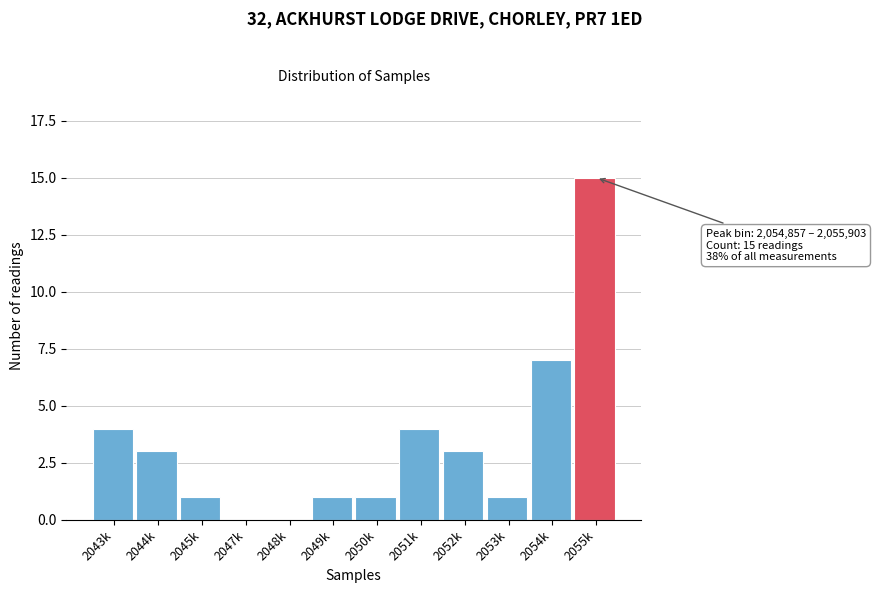

Reading left to right, list all the values displayed in this chart.

2043k=4	2044k=3	2045k=1	2047k=0	2048k=0	2049k=1	2050k=1	2051k=4	2052k=3	2053k=1	2054k=7	2055k=15